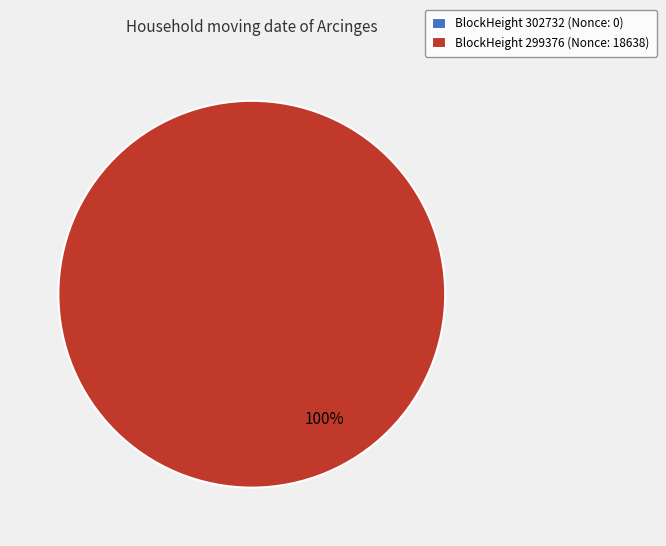

To the nearest percent, what percentage of the pie is 299376?

100%